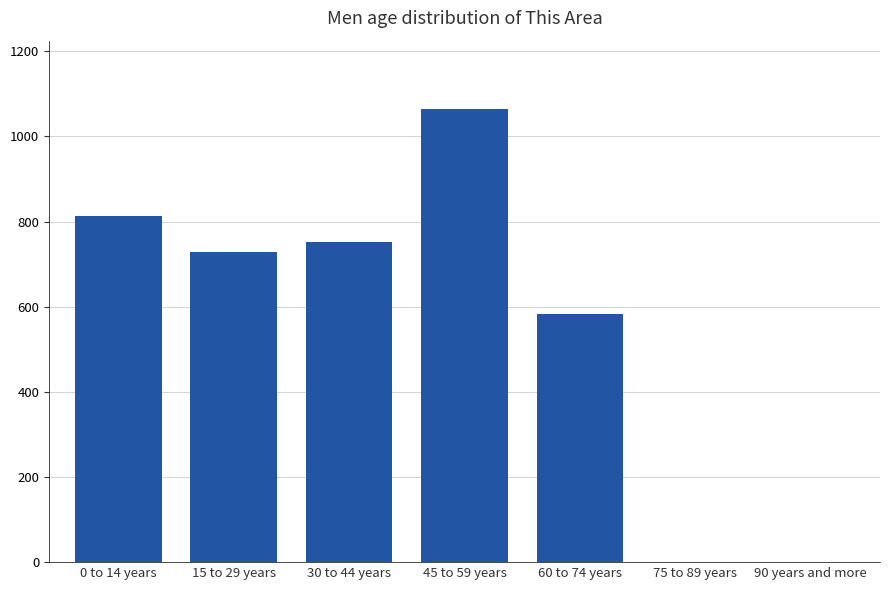

Reading left to right, extract all data points from this chart.

0 to 14 years=813	15 to 29 years=729	30 to 44 years=753	45 to 59 years=1065	60 to 74 years=583	75 to 89 years=0	90 years and more=0